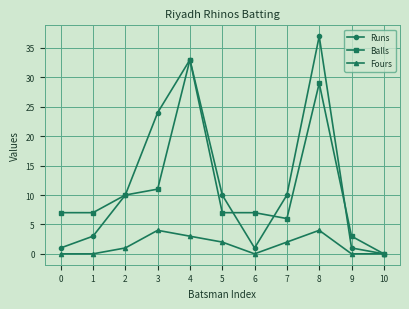

Reading right to left, list all the values displayed in this chart.

Runs: 0	1	37	10	1	10	33	24	10	3	1
Balls: 0	3	29	6	7	7	33	11	10	7	7
Fours: 0	0	4	2	0	2	3	4	1	0	0